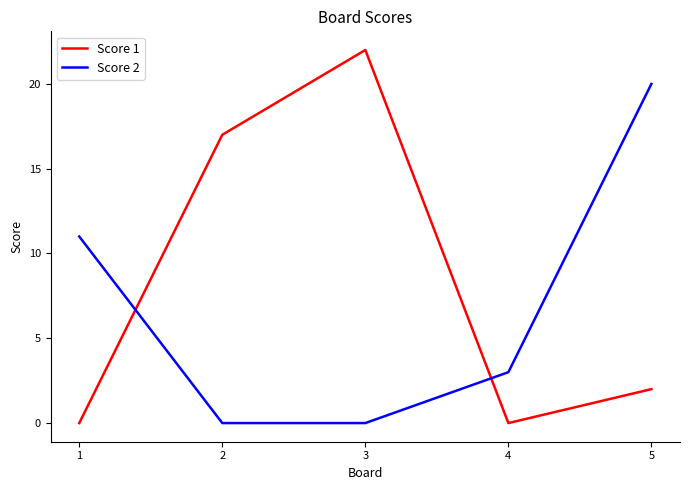

Reading left to right, list all the values displayed in this chart.

Score 1: 1=0	2=17	3=22	4=0	5=2
Score 2: 1=11	2=0	3=0	4=3	5=20